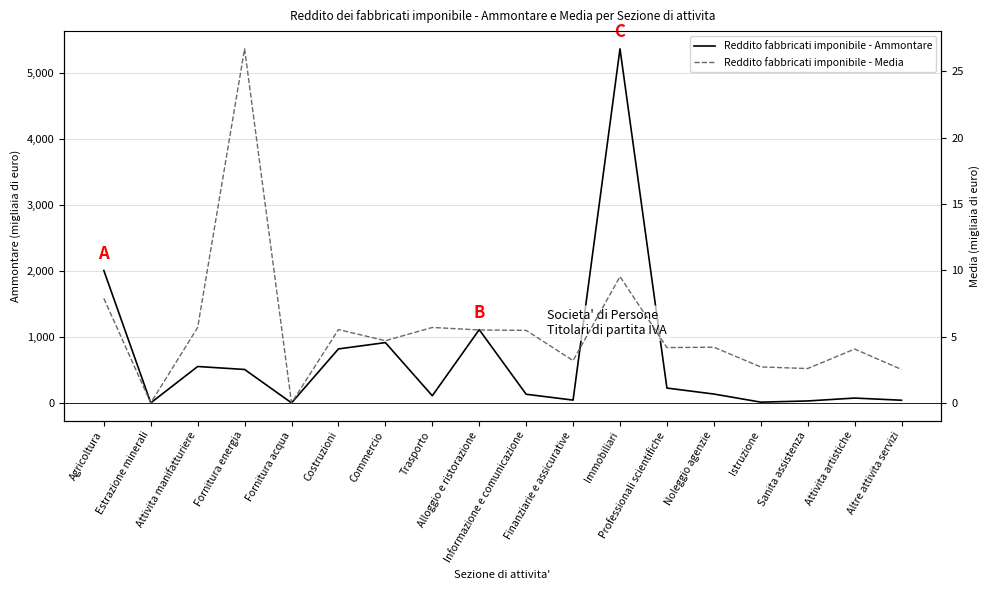

True or false: Reddito fabbricati imponibile - Ammontare has a value of 2009.0 at Agricoltura.

True